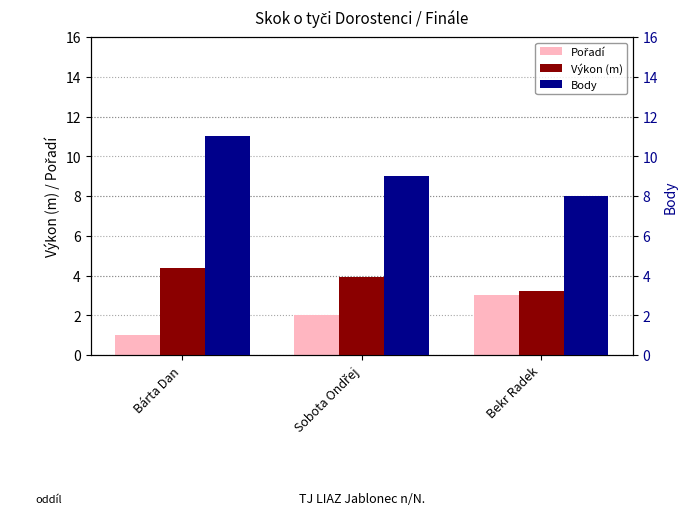

List the labels in order of Výkon (m) value, smallest first.

Bekr Radek, Sobota Ondřej, Bárta Dan